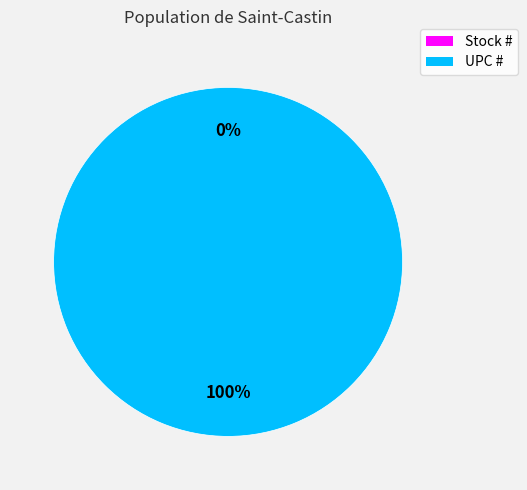

True or false: UPC # accounts for 100% of the total.

True